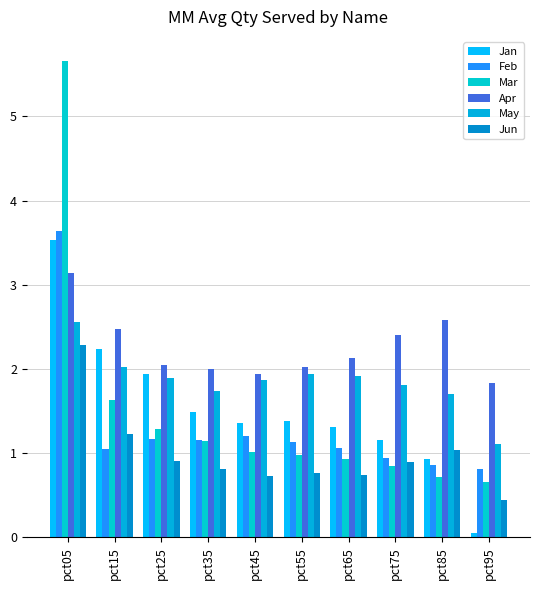

What is the difference between the second highest and second lowest values in the Apr series?

0.6